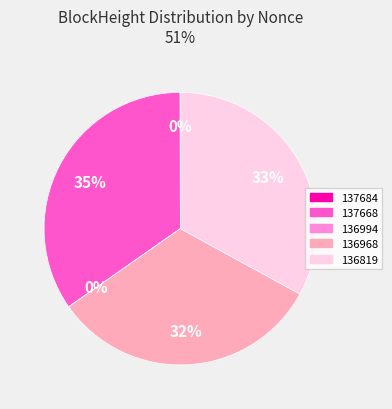

The 137684 slice represents 1% of the pie. True or false?

False